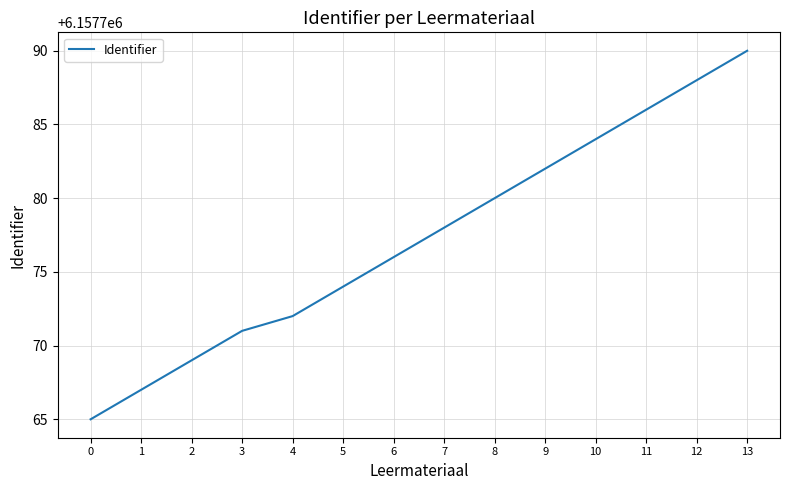

Rank the categories by value from lowest to highest.

0, 1, 2, 3, 4, 5, 6, 7, 8, 9, 10, 11, 12, 13